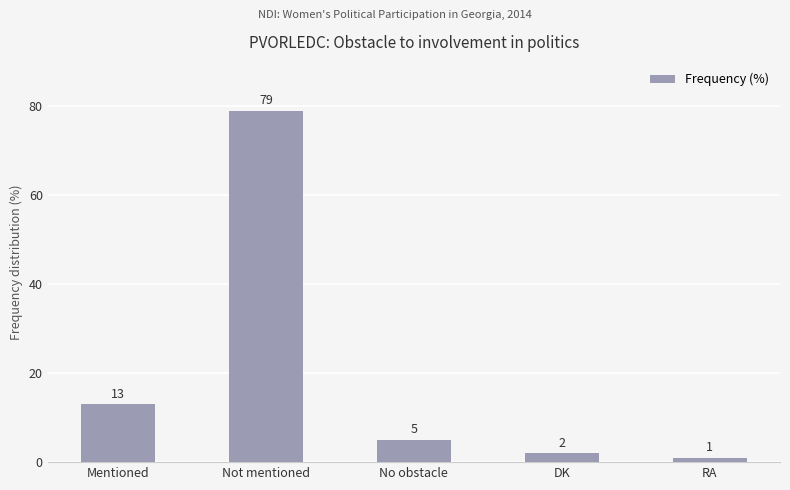

What position from the right is Mentioned?

5